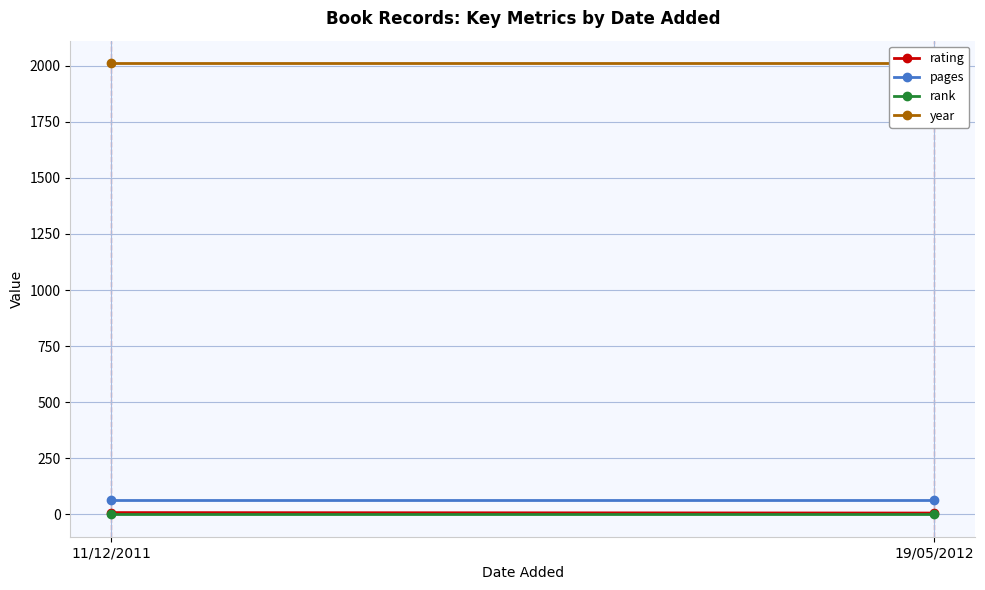

Rank the categories by rating value from highest to lowest.

11/12/2011, 19/05/2012